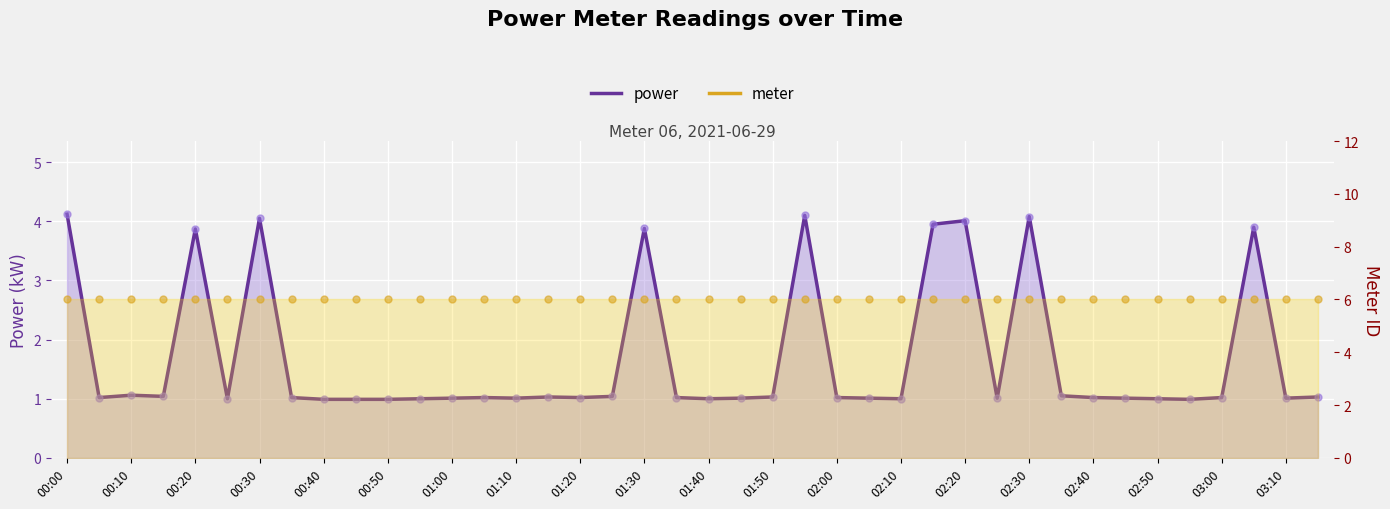

Between 03:15 and 01:45, which is larger?

03:15